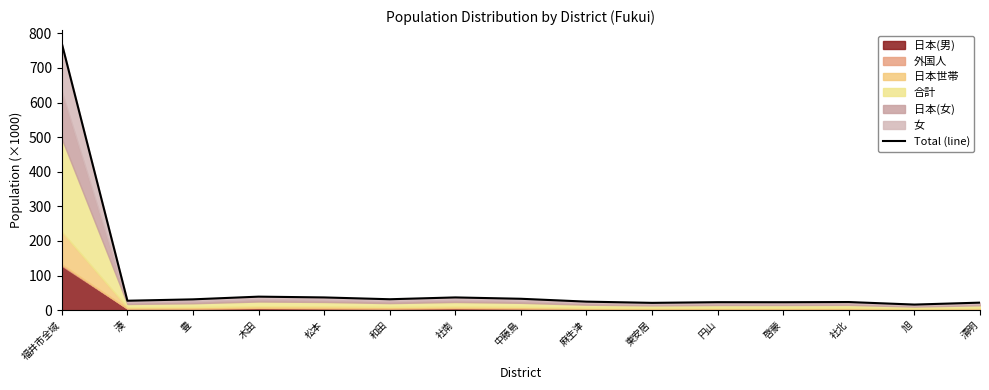

Which label corresponds to the smallest value in the chart?

旭